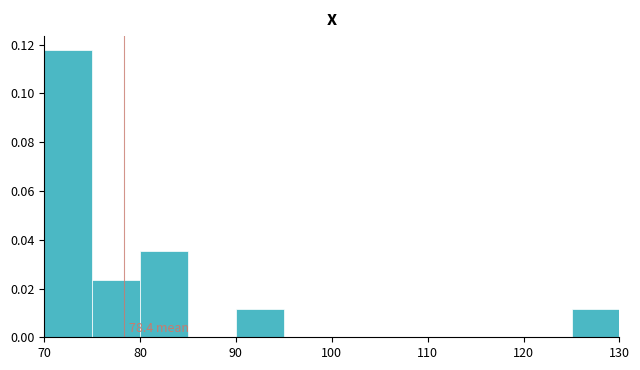

Over which range of the x-axis is the bar tallest?

70 to 75